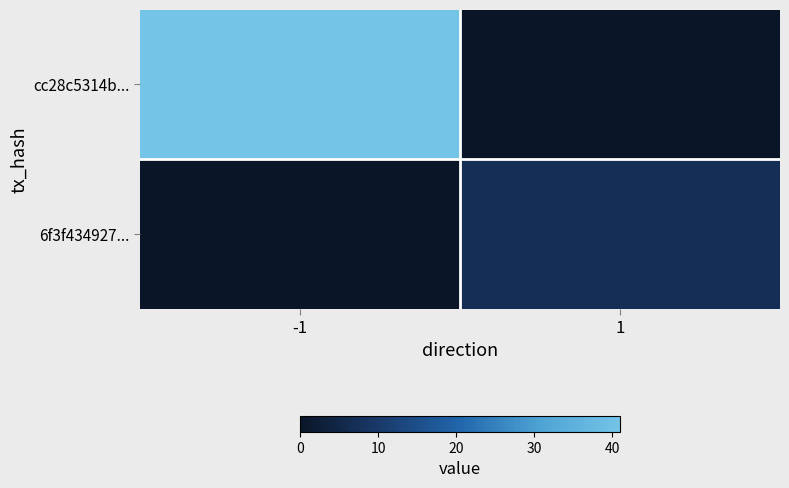

Between -1 and 1, which series saw the biggest shift?

cc28c5314b...